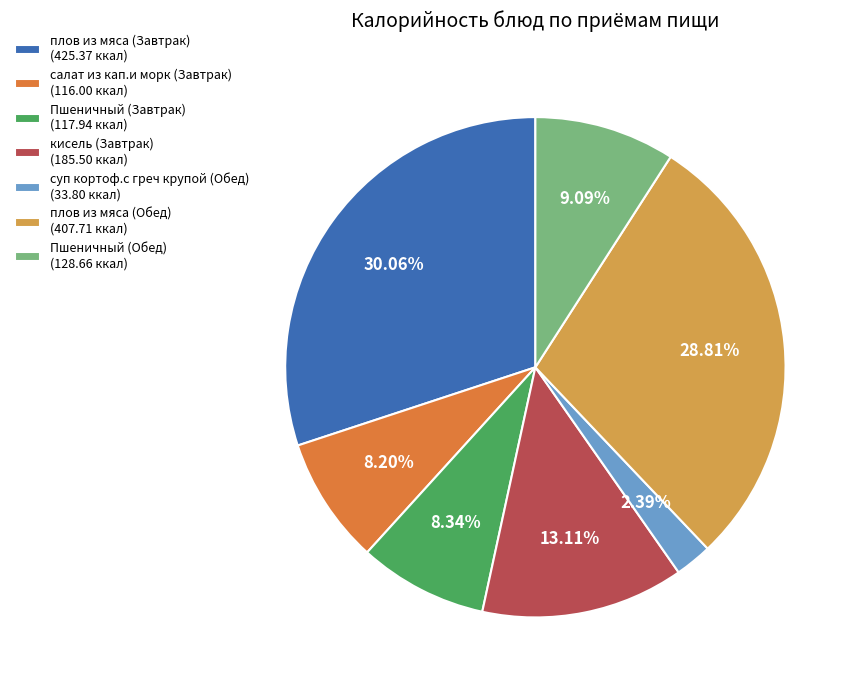

What is the ratio of the value at Пшеничный (Обед) (128.66 ккал) to the value at кисель (Завтрак) (185.50 ккал)?

0.7